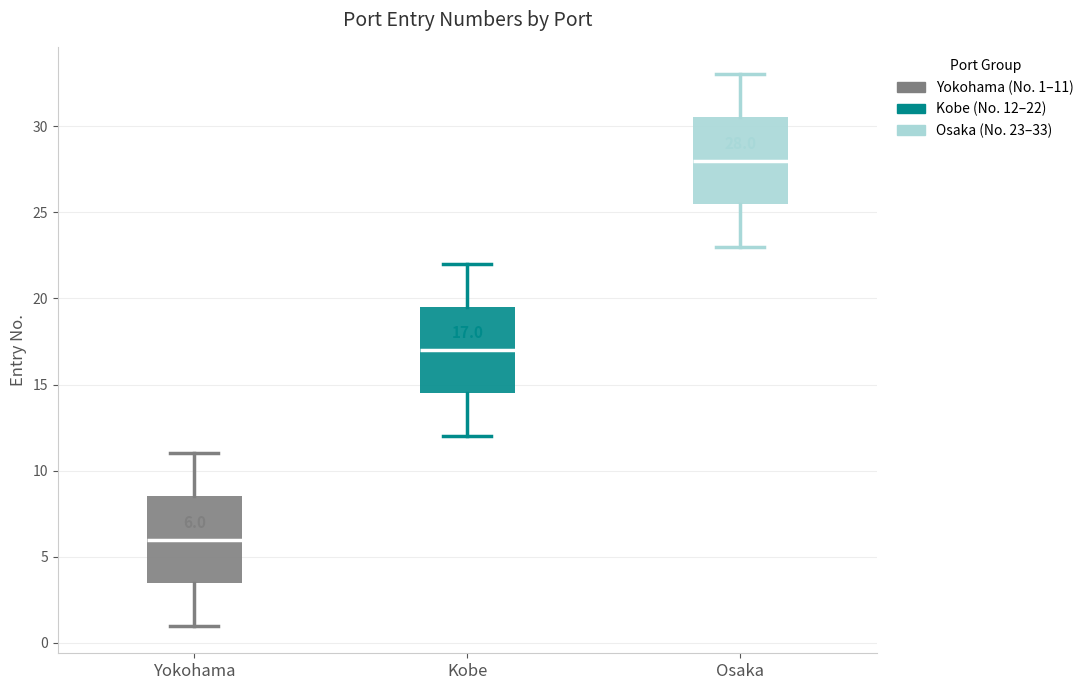

Which box has the lowest median line?

Yokohama